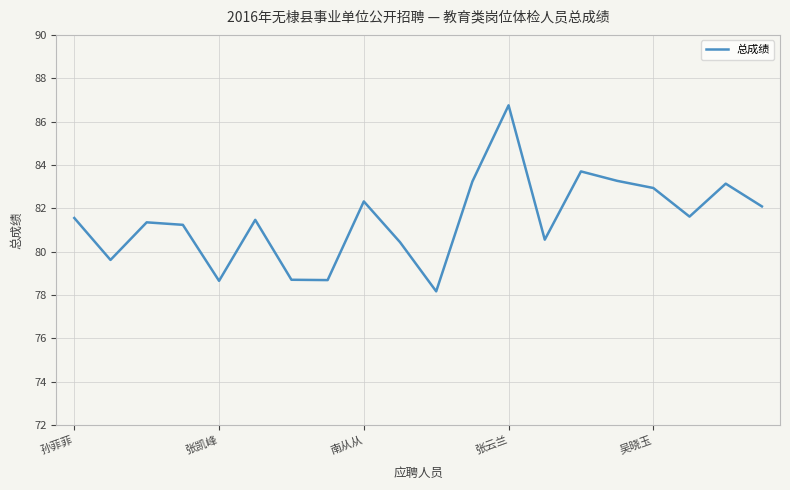

What is the greatest value displayed?

86.8